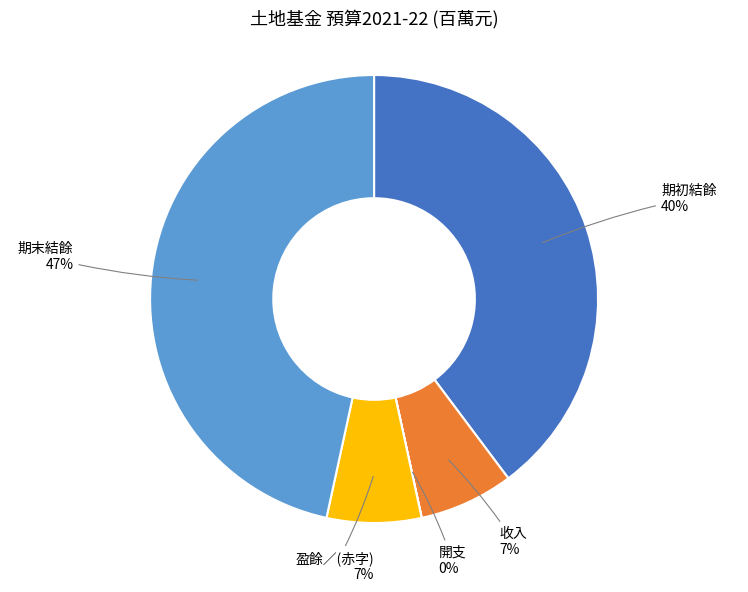

Is there a majority slice in this chart?

No